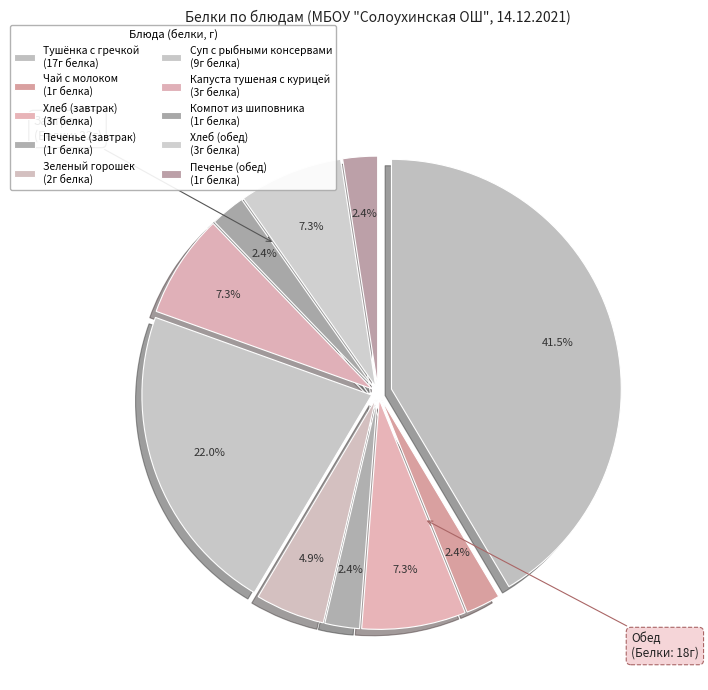

How many slices are in this pie chart?

10